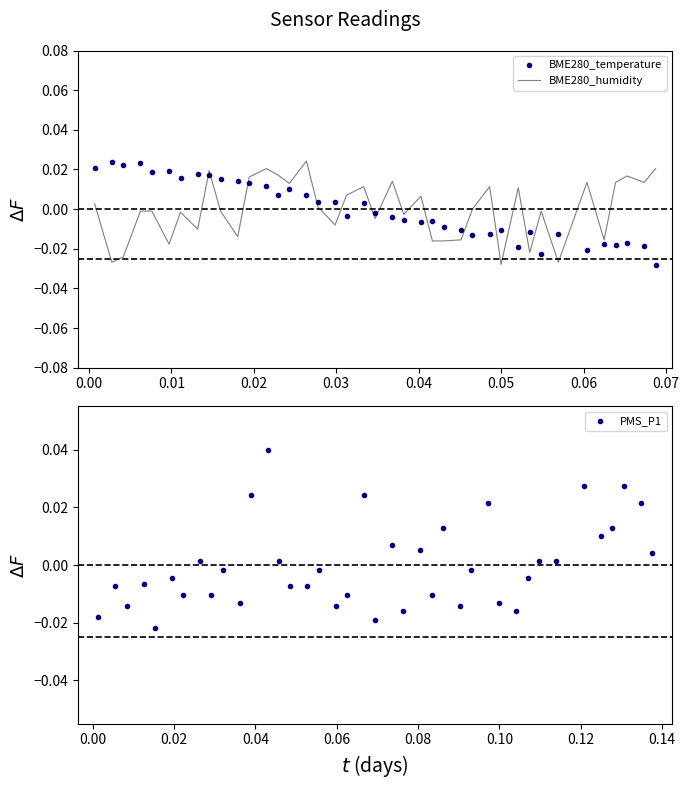

Which series ends up on top after the final intersection of BME280_temperature and PMS_P1?

PMS_P1